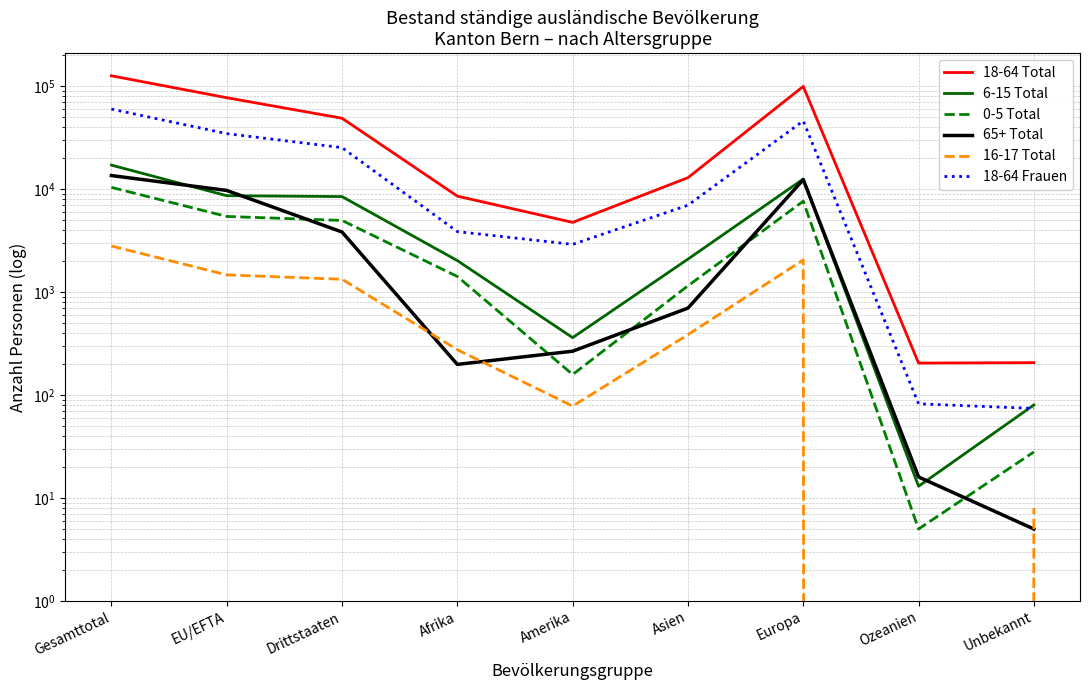

Which series has the largest range (max minus min)?

18-64 Total